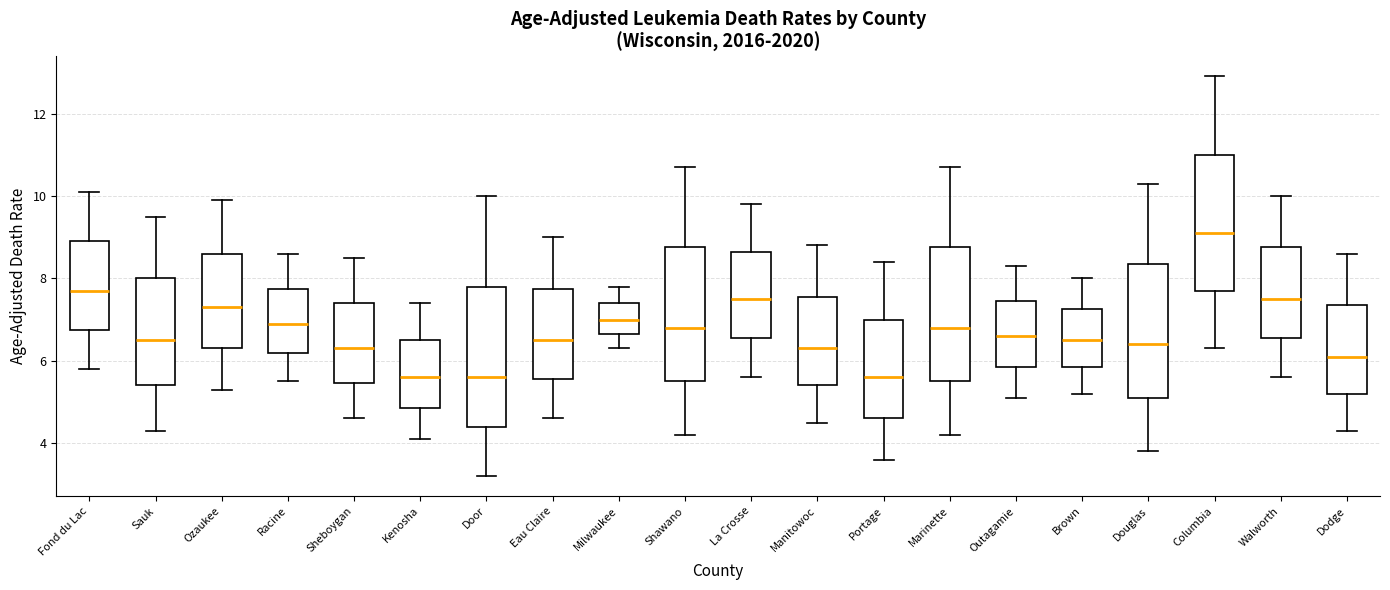

Reading left to right, transcribe this box plot: for each box, give where its median line is, the range the box spans, and where its two whiskers end, as read against the y-axis. The values are not printed on the chart, so give them approximately, as read against the axis.

Fond du Lac: median 7.8, box 6.8 to 9.0, whiskers 5.8 to 10.2
Sauk: median 6.6, box 5.4 to 8.0, whiskers 4.4 to 9.6
Ozaukee: median 7.4, box 6.4 to 8.6, whiskers 5.4 to 10.0
Racine: median 7.0, box 6.2 to 7.8, whiskers 5.6 to 8.6
Sheboygan: median 6.4, box 5.4 to 7.4, whiskers 4.6 to 8.6
Kenosha: median 5.6, box 4.8 to 6.6, whiskers 4.2 to 7.4
Door: median 5.6, box 4.4 to 7.8, whiskers 3.2 to 10.0
Eau Claire: median 6.6, box 5.6 to 7.8, whiskers 4.6 to 9.0
Milwaukee: median 7.0, box 6.6 to 7.4, whiskers 6.4 to 7.8
Shawano: median 6.8, box 5.6 to 8.8, whiskers 4.2 to 10.8
La Crosse: median 7.6, box 6.6 to 8.6, whiskers 5.6 to 9.8
Manitowoc: median 6.4, box 5.4 to 7.6, whiskers 4.6 to 8.8
Portage: median 5.6, box 4.6 to 7.0, whiskers 3.6 to 8.4
Marinette: median 6.8, box 5.6 to 8.8, whiskers 4.2 to 10.8
Outagamie: median 6.6, box 5.8 to 7.4, whiskers 5.2 to 8.4
Brown: median 6.6, box 5.8 to 7.2, whiskers 5.2 to 8.0
Douglas: median 6.4, box 5.2 to 8.4, whiskers 3.8 to 10.4
Columbia: median 9.2, box 7.8 to 11.0, whiskers 6.4 to 13.0
Walworth: median 7.6, box 6.6 to 8.8, whiskers 5.6 to 10.0
Dodge: median 6.2, box 5.2 to 7.4, whiskers 4.4 to 8.6